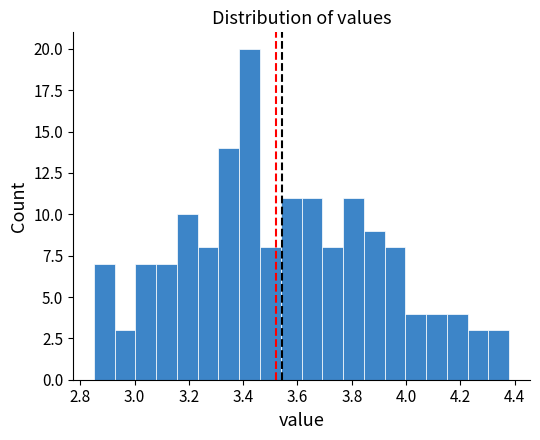

Around what value on the x-axis is the tallest bar? Give the approximate position of its centre, as read against the axis.

3.42